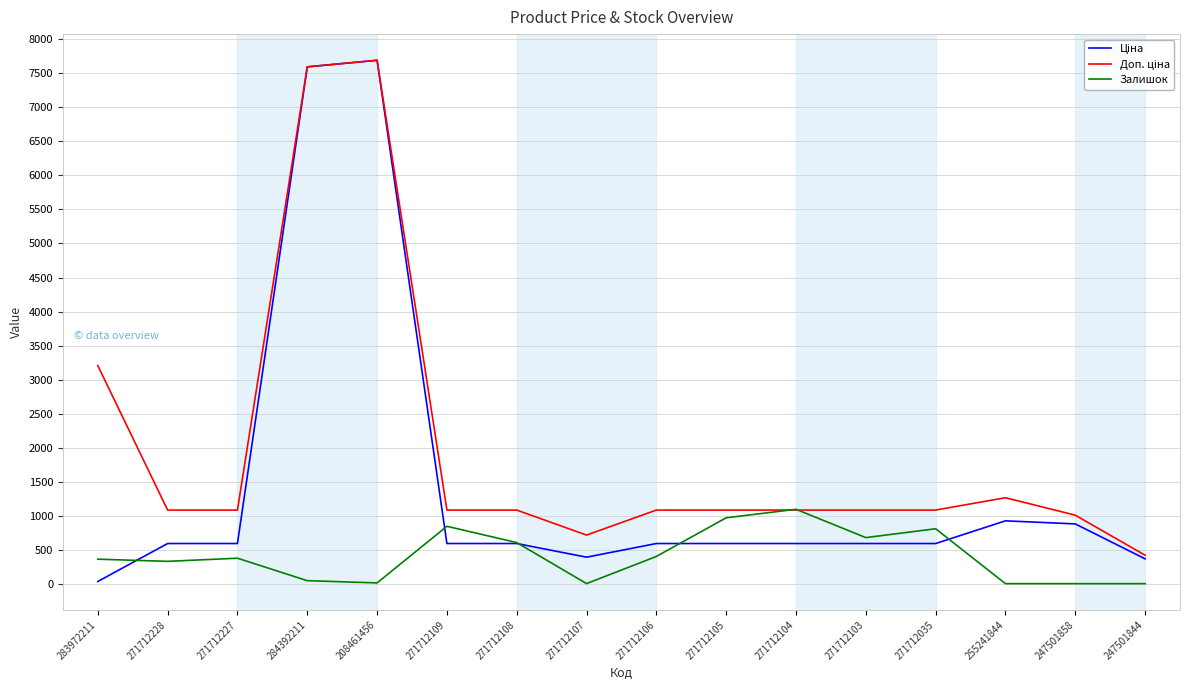

What is the spread (max minus min) of values at 271712109?

491.7